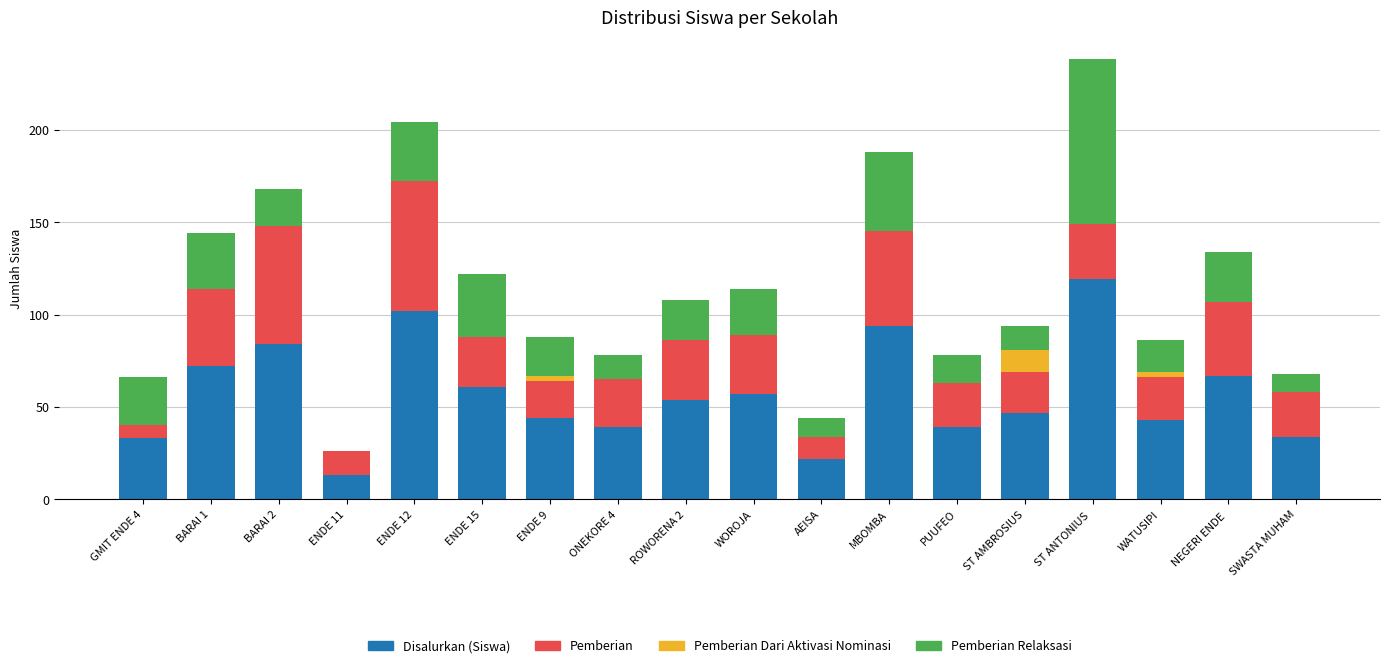

True or false: Disalurkan (Siswa) has a value of 67 at WATUSIPI.

False